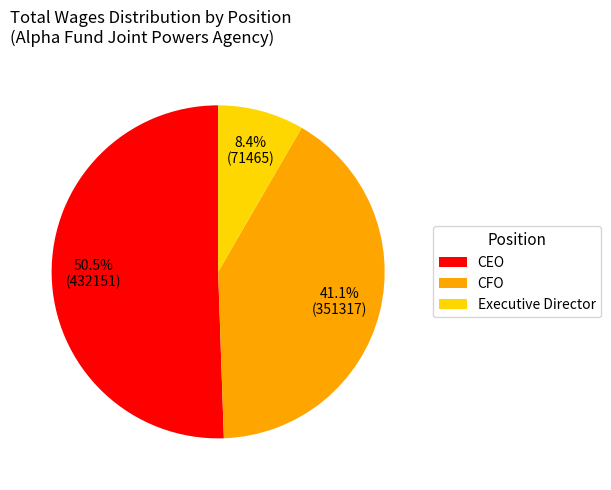

What is the largest slice in the pie chart?

CEO